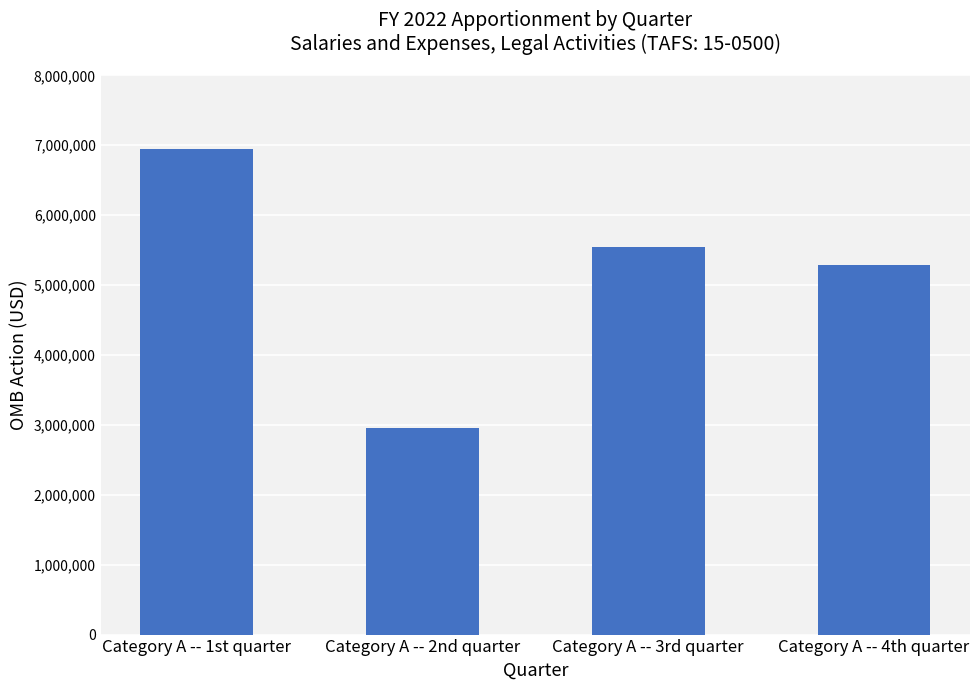

What is the difference between the values at Category A -- 2nd quarter and Category A -- 1st quarter?

3994200